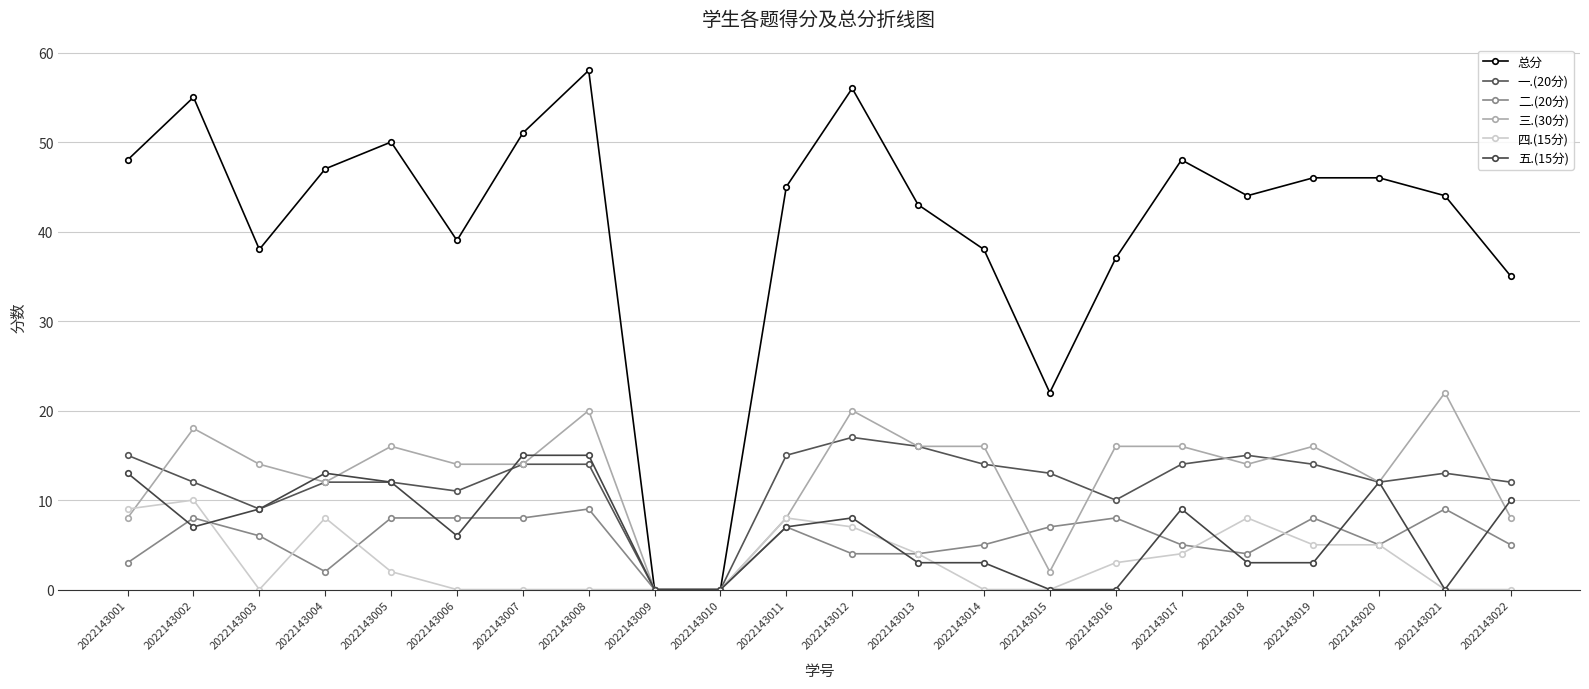

At 2022143003, list the series in order from smallest to largest.

四.(15分), 二.(20分), 一.(20分), 五.(15分), 三.(30分), 总分